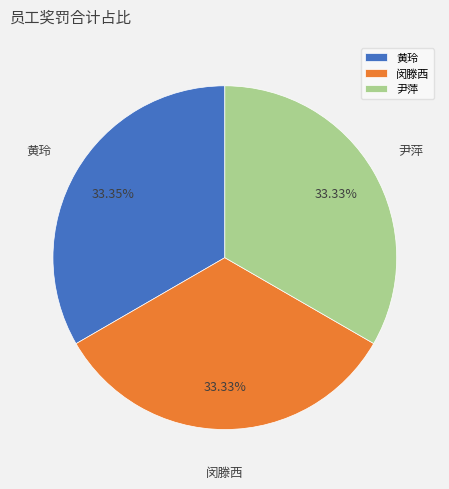

Approximately how many times larger is the value at 闵滕西 compared to 黄玲?

1.0